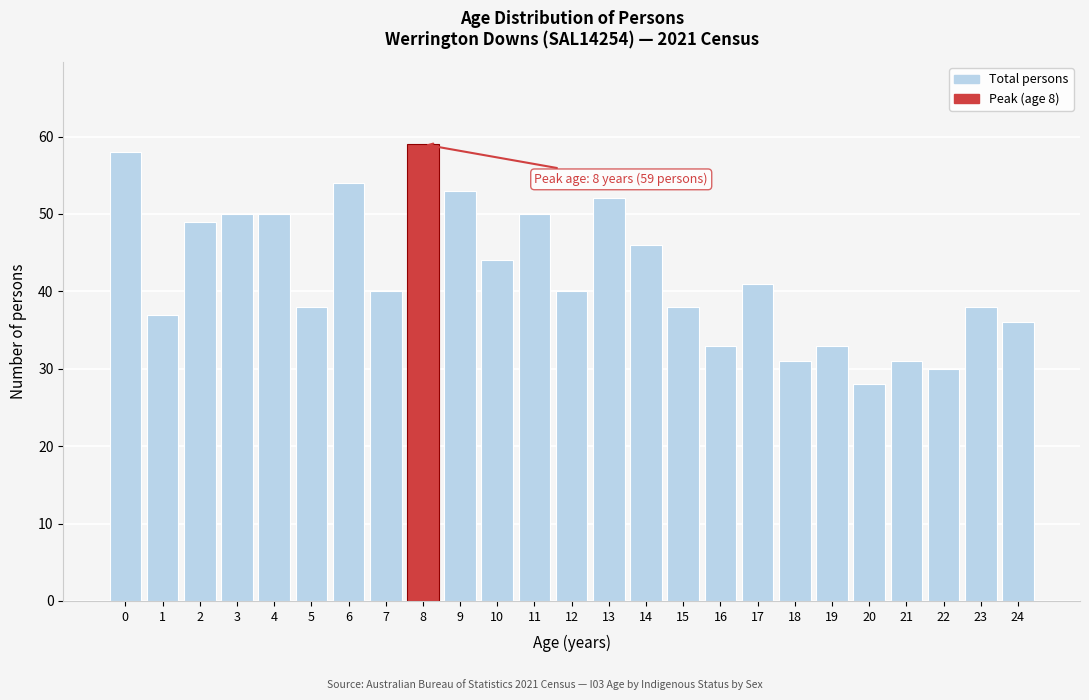

Reading left to right, what are all the values shown in this chart?

58	37	49	50	50	38	54	40	59	53	44	50	40	52	46	38	33	41	31	33	28	31	30	38	36